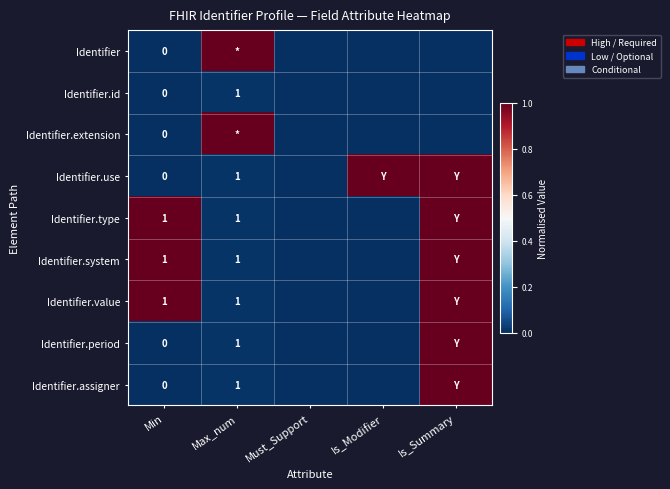

The Identifier.type series shows 1.0 at Is_Summary. True or false?

True